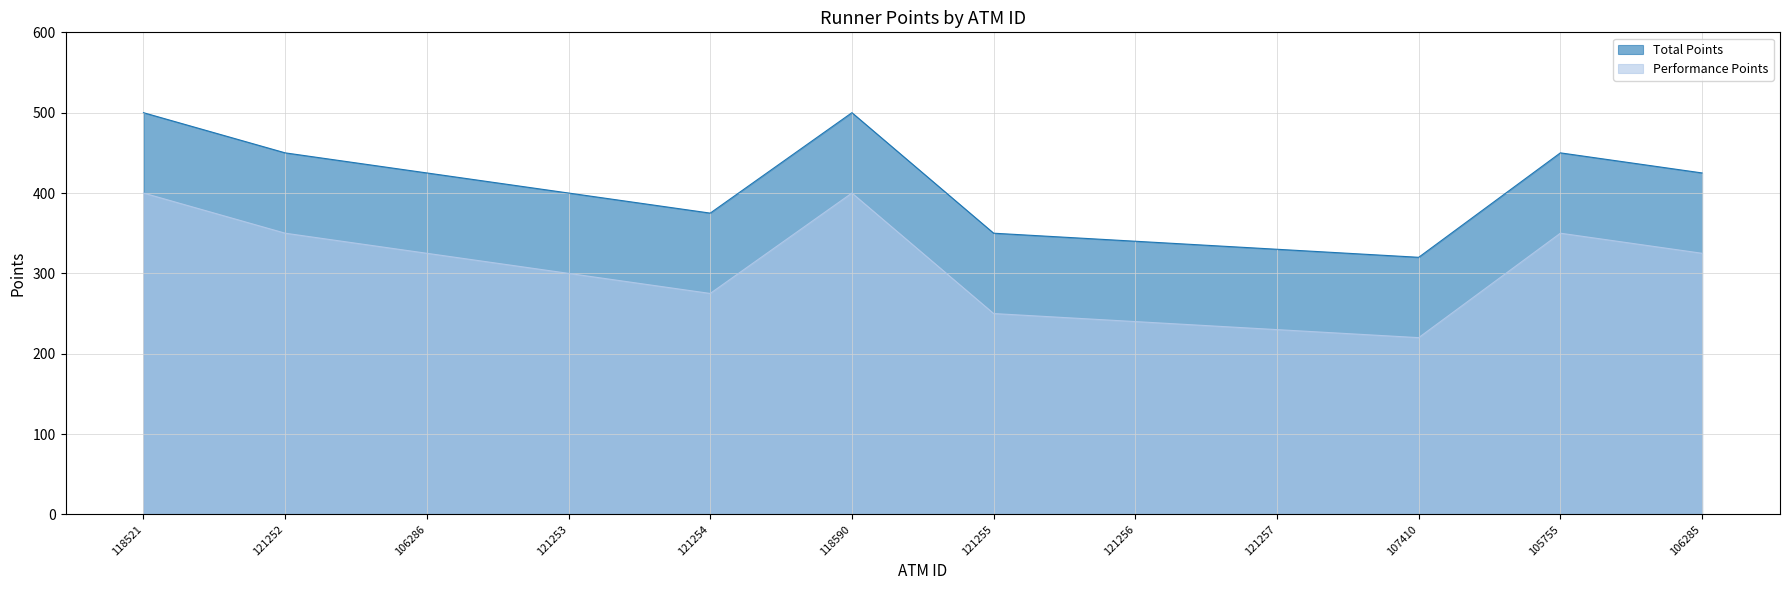

Where is the first local maximum for Total Points?

118590